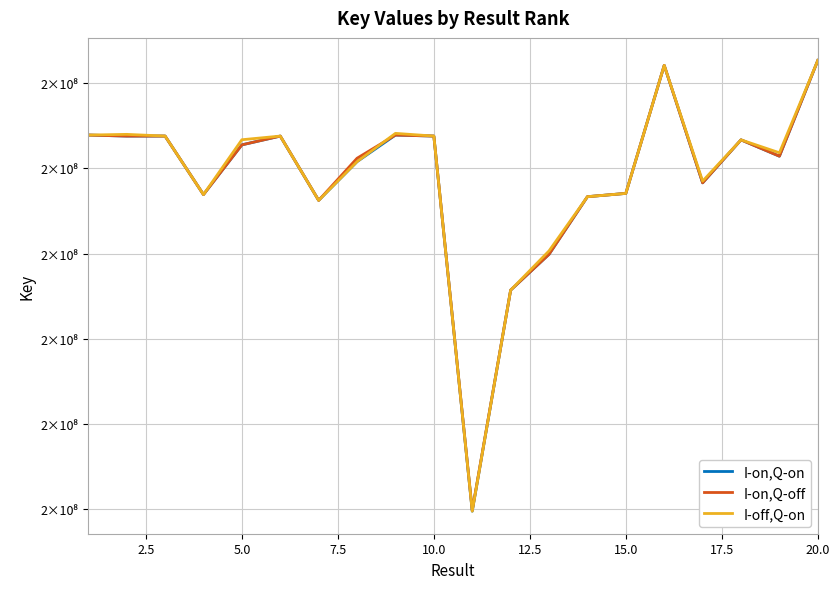

Is this an area chart (filled region under the line)?

No